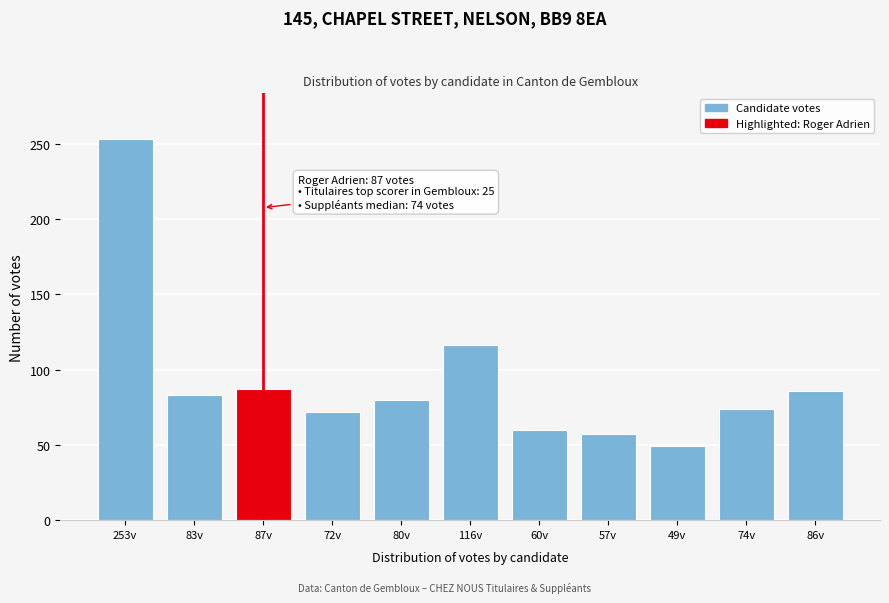

The chart shows a value of 119 at 74v. True or false?

False